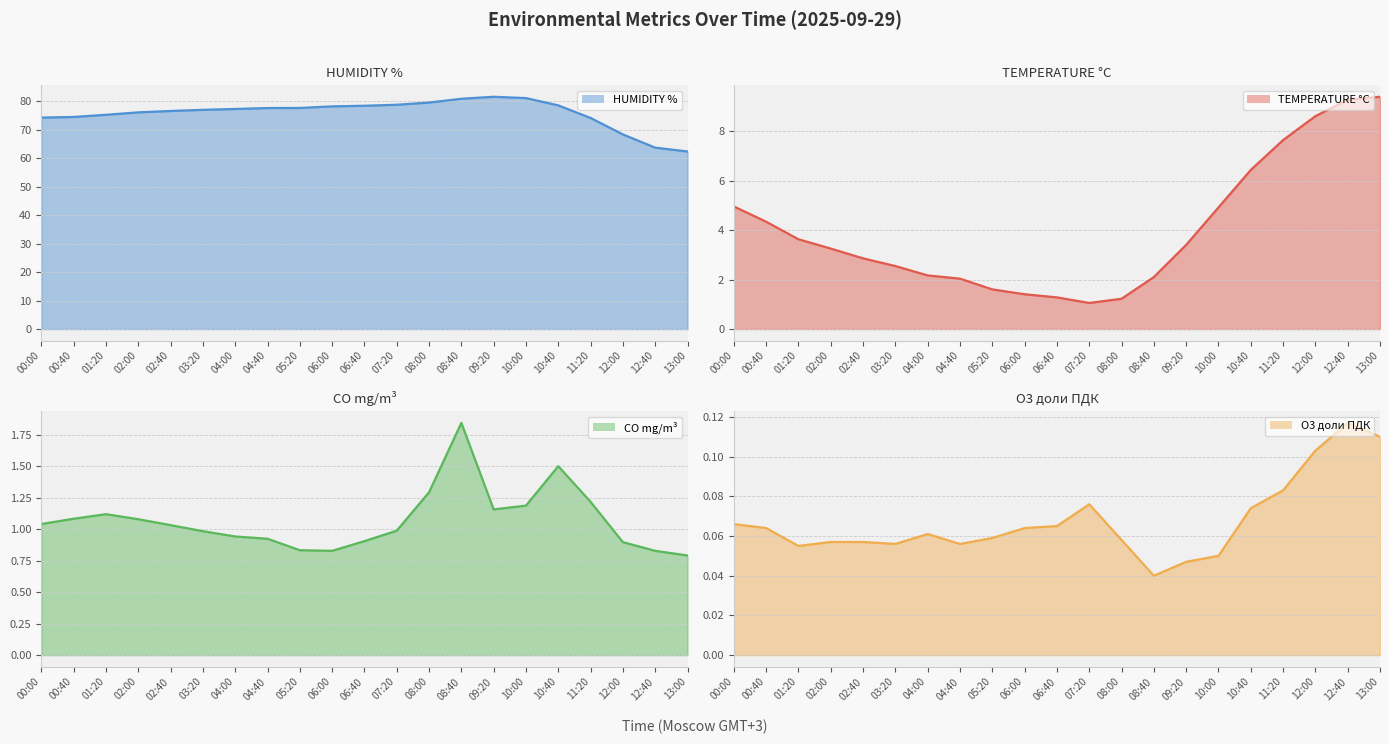

What is the difference between the O3 доли ПДК values at 12:40 and 00:40?

0.1